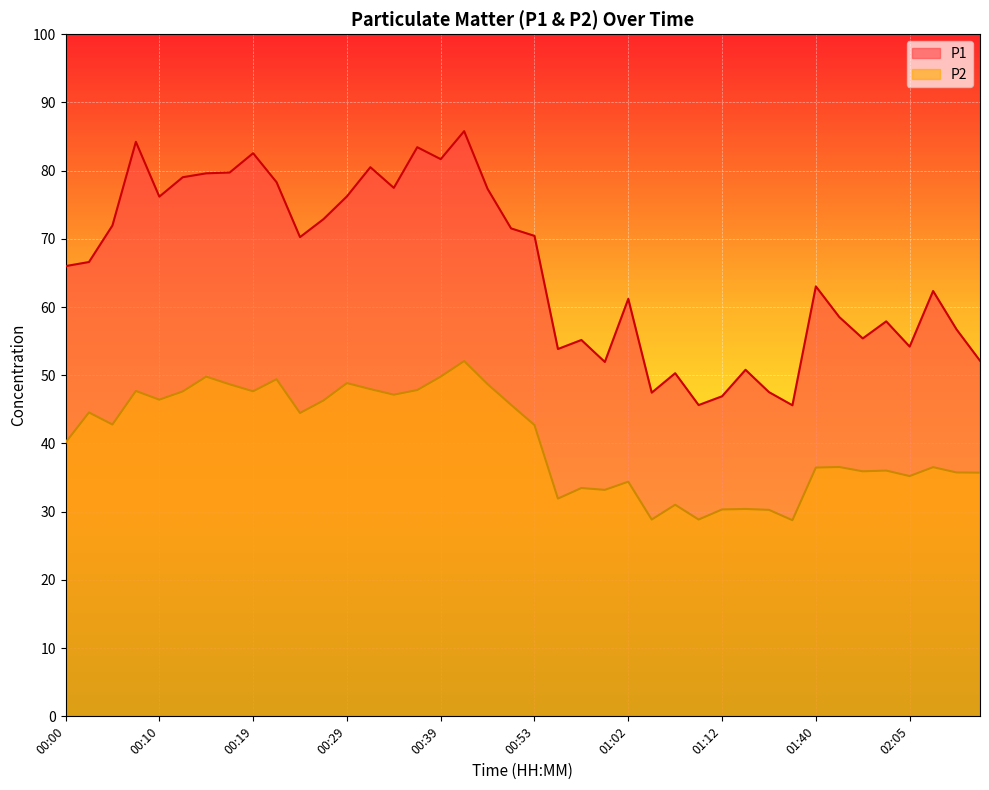

True or false: P1 has a value of 79.7 at 00:17.

True